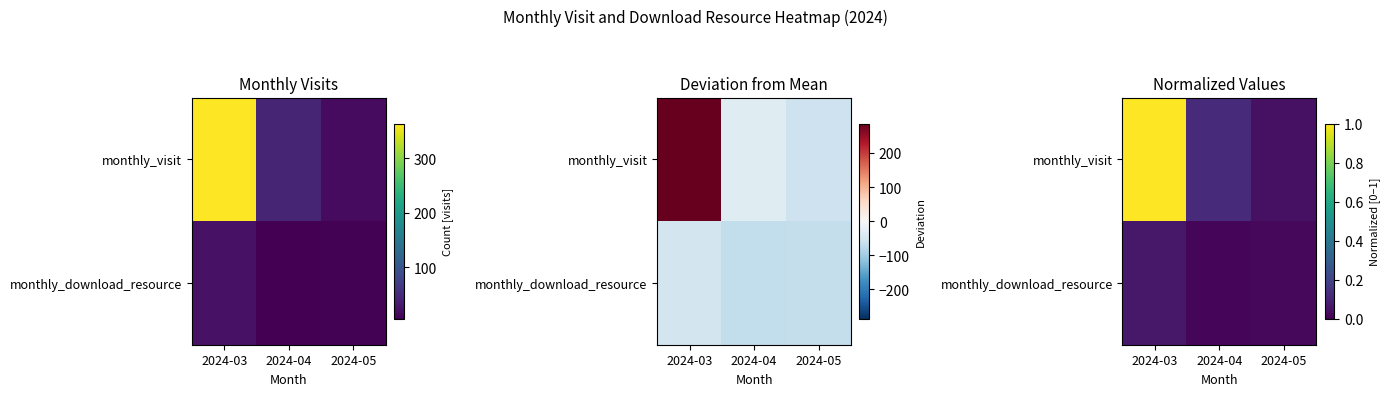

The monthly_visit series shows 0.1 at 2024-05. True or false?

False